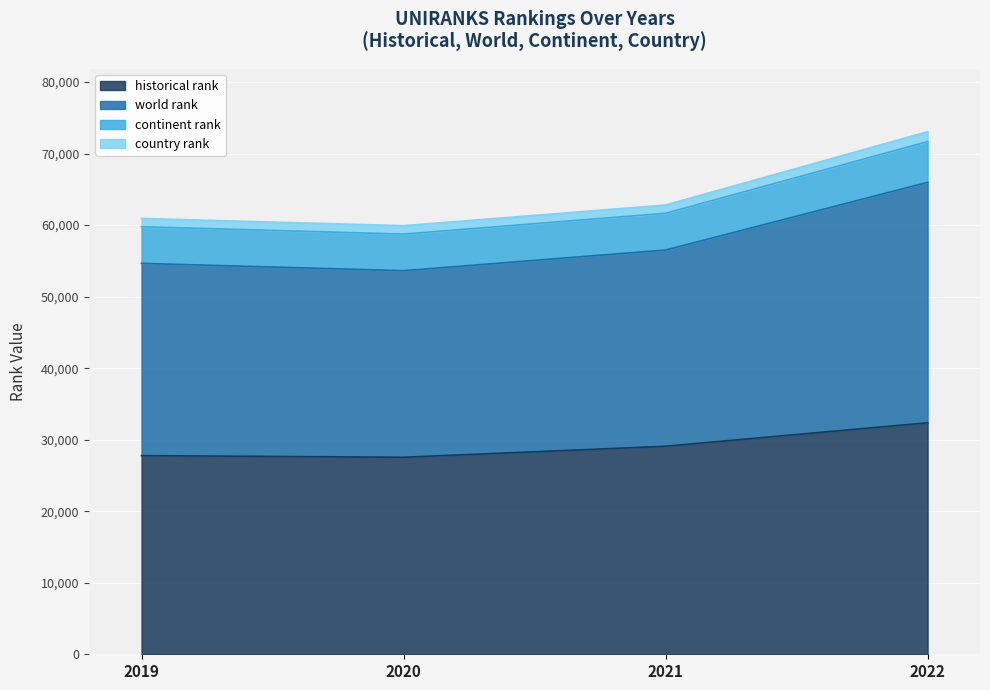

What is the minimum value for historical rank?

27547.0